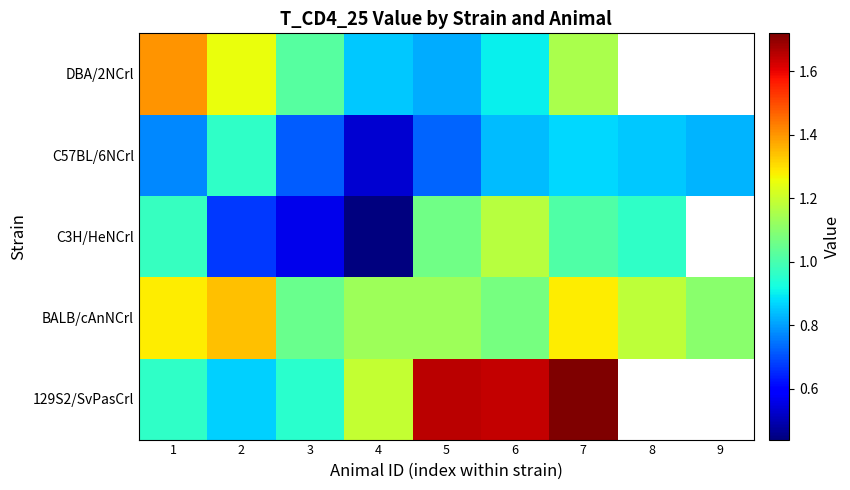

The DBA/2NCrl series shows 0.5 at 5. True or false?

False